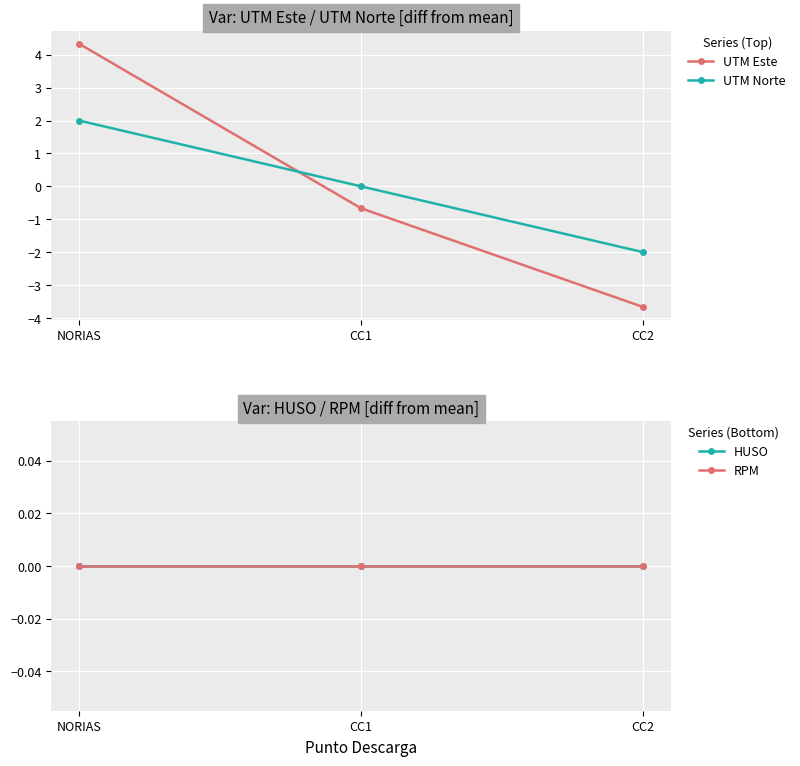

How many distinct data groups are displayed?

4